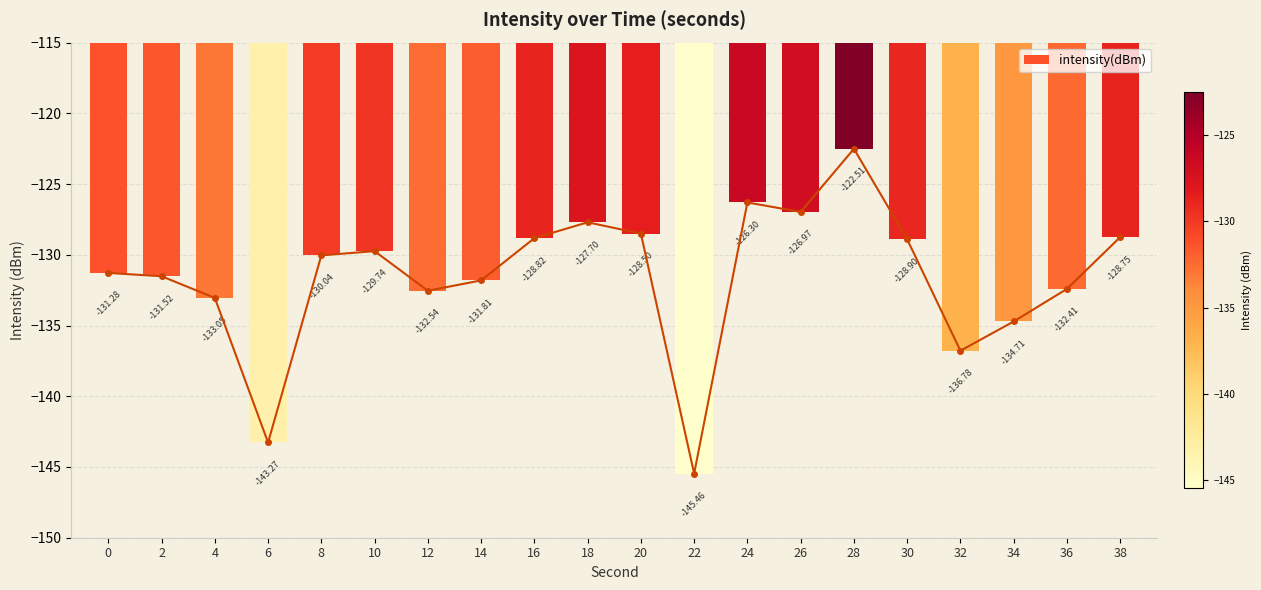

Rank the categories by value from lowest to highest.

22, 6, 32, 34, 4, 12, 36, 14, 2, 0, 8, 10, 30, 16, 38, 20, 18, 26, 24, 28